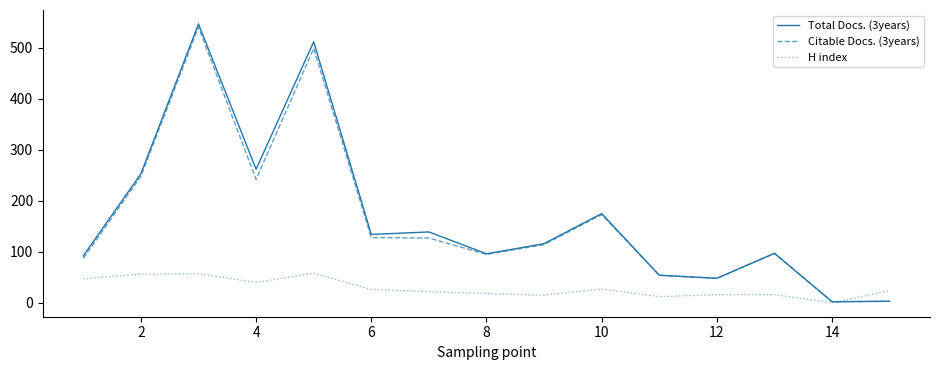

True or false: Citable Docs. (3years) has more than 1 interior local peaks.

True